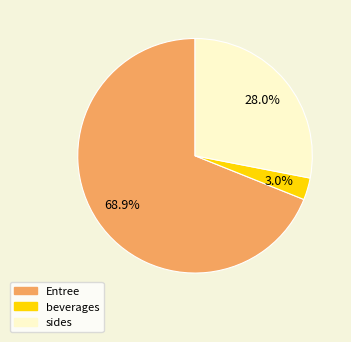

Is there a majority slice in this chart?

Yes